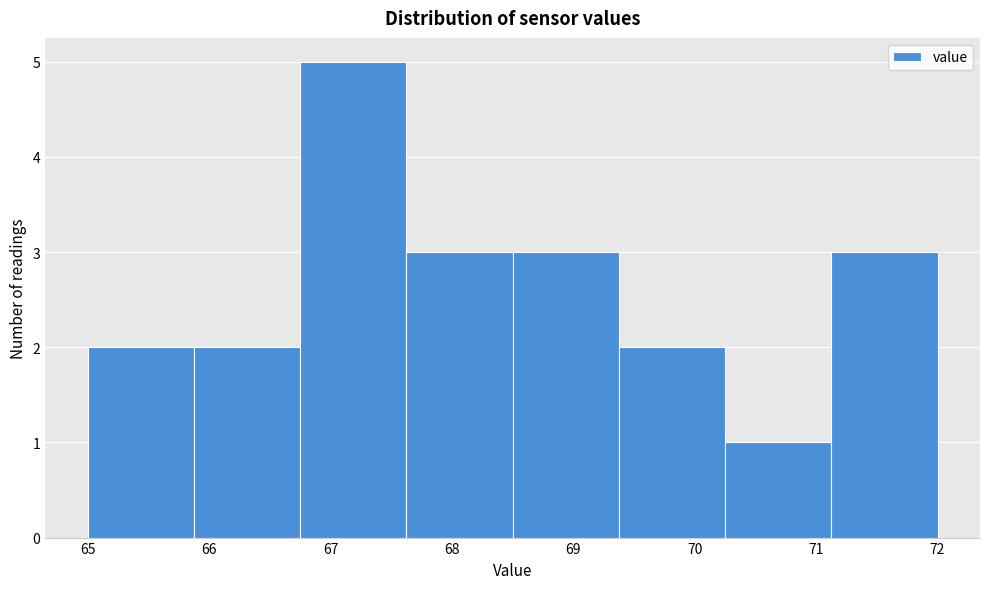

Which range on the x-axis has the tallest bar?

66.8 to 67.6